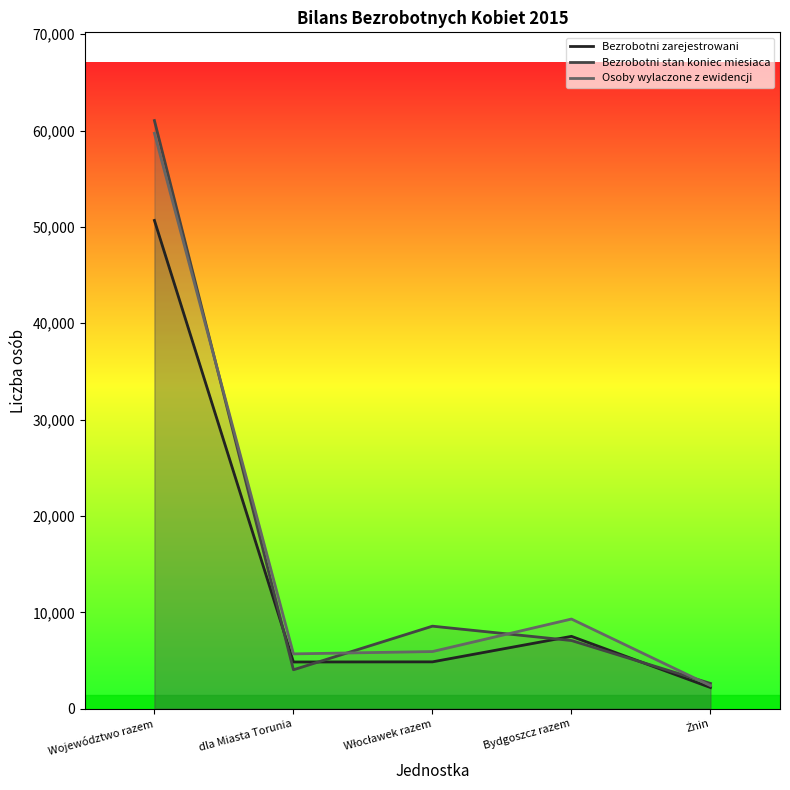

What is the average value of the Osoby wylaczone z ewidencji series?

16606